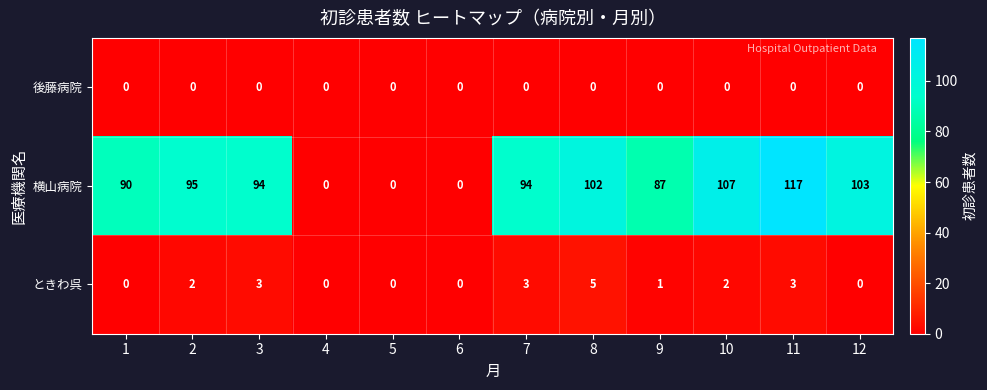

What value does the 横山病院 series have at 8, to the nearest 10?

100